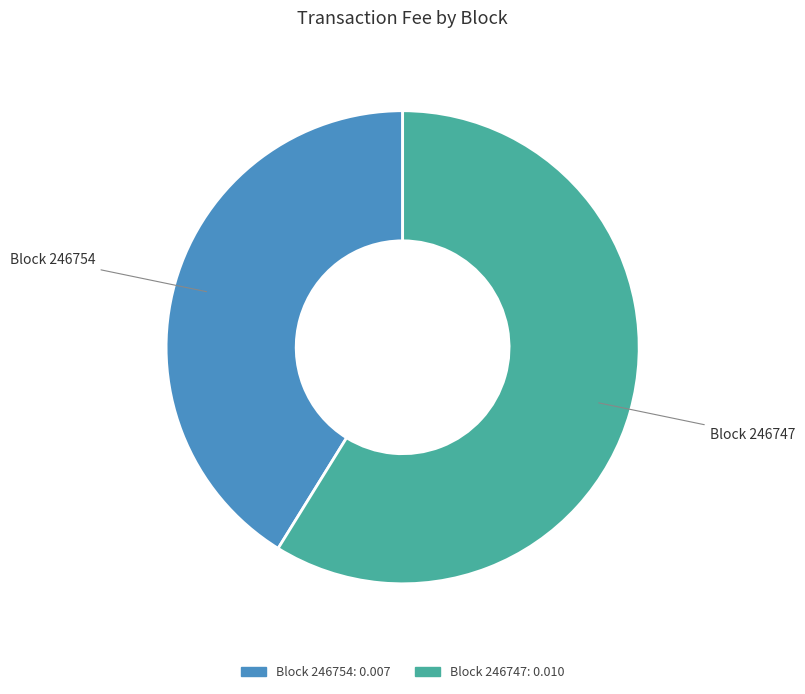

What is the majority slice?

Block 246747